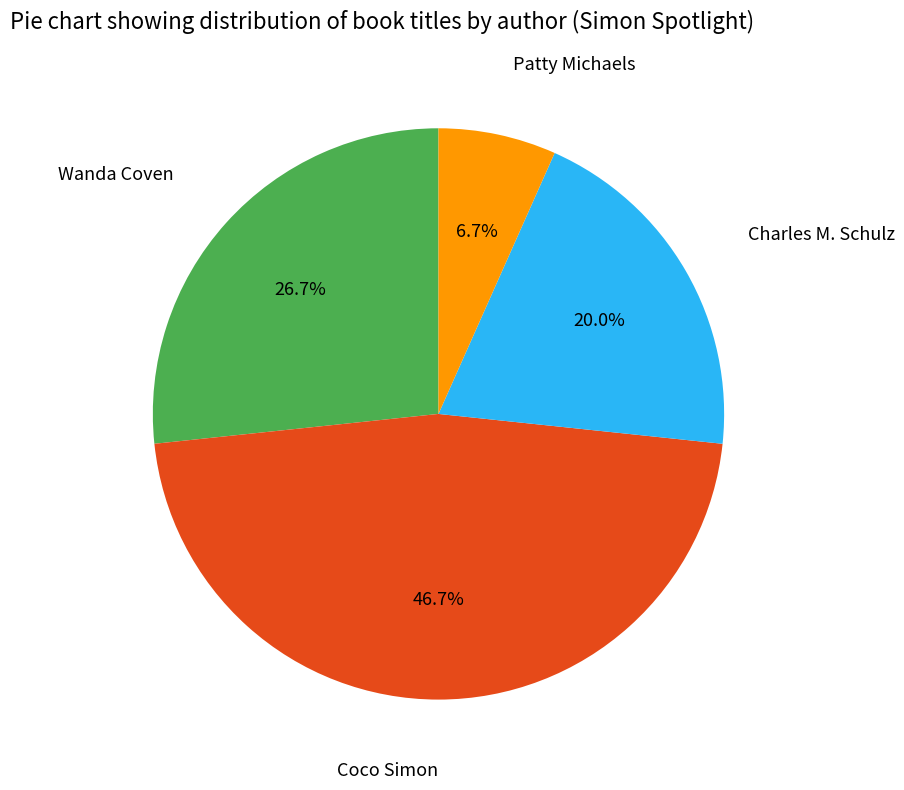

Is there any slice that represents more than half of the pie?

No